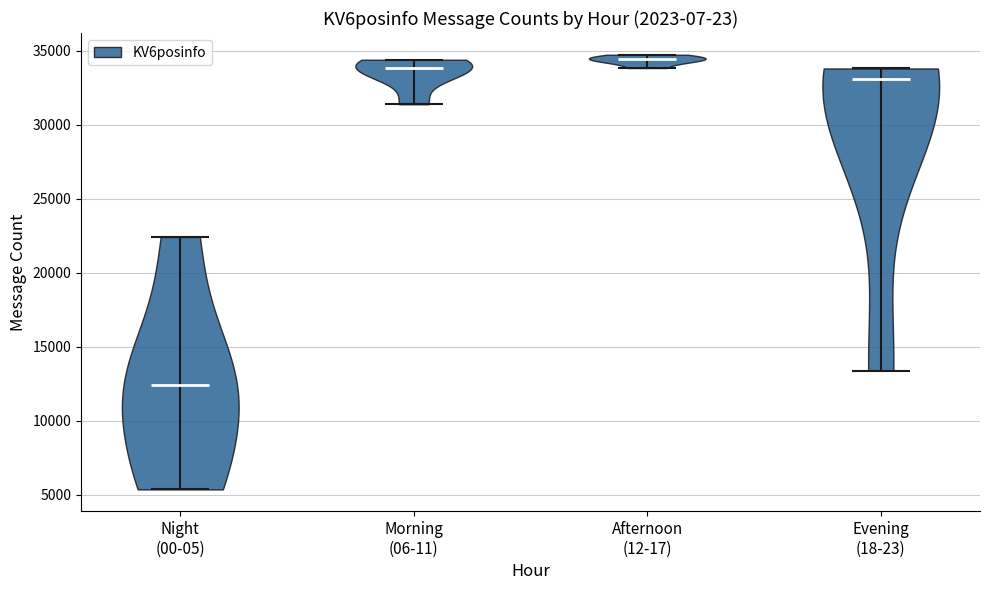

Reading left to right, read every violin against the y-axis: where its median line is, and the lowest and highest points it reaches. The values are not printed on the chart, so give them approximately, as read against the axis.

Night (00-05): median line 12500, lowest point 5500, highest point 22500
Morning (06-11): median line 34000, lowest point 31500, highest point 34500
Afternoon (12-17): median line 34500, lowest point 34000, highest point 34500
Evening (18-23): median line 33000, lowest point 13500, highest point 34000